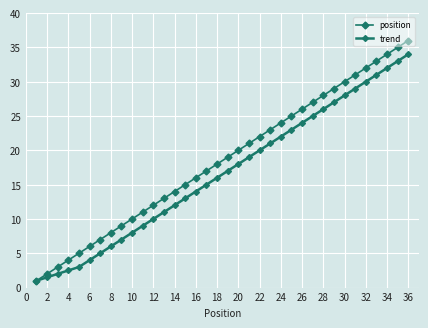

How many lines are shown in the chart?

2